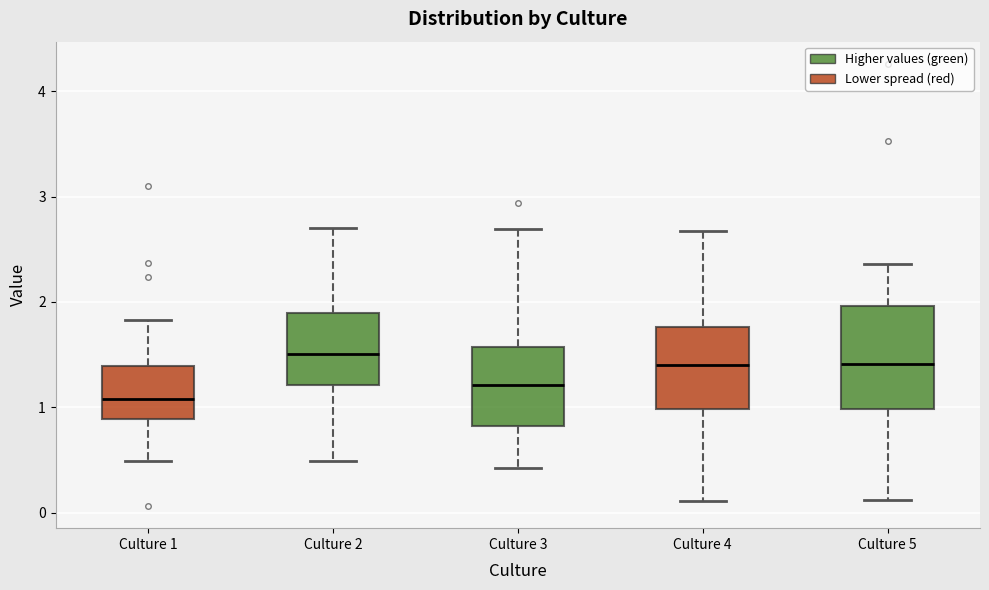

Reading left to right, read every box against the y-axis: the position of its median line, the range the box covers, and the ends of its whiskers. The values are not printed on the chart, so give them approximately, as read against the axis.

Culture 1: median 1.1, box 0.9 to 1.4, whiskers 0.5 to 1.8
Culture 2: median 1.5, box 1.2 to 1.9, whiskers 0.5 to 2.7
Culture 3: median 1.2, box 0.8 to 1.6, whiskers 0.4 to 2.7
Culture 4: median 1.4, box 1.0 to 1.8, whiskers 0.1 to 2.7
Culture 5: median 1.4, box 1.0 to 2.0, whiskers 0.1 to 2.4